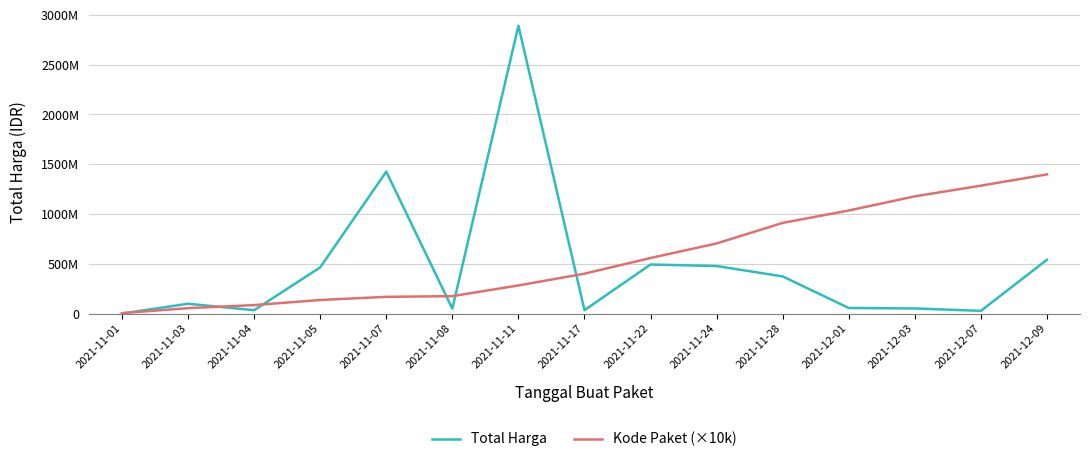

What is the smallest value displayed?

333600